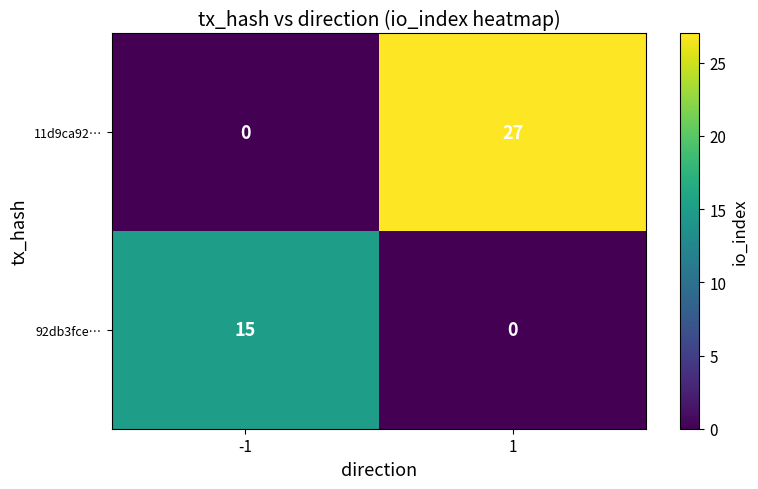

What is the average value of the 11d9ca92… series?

14